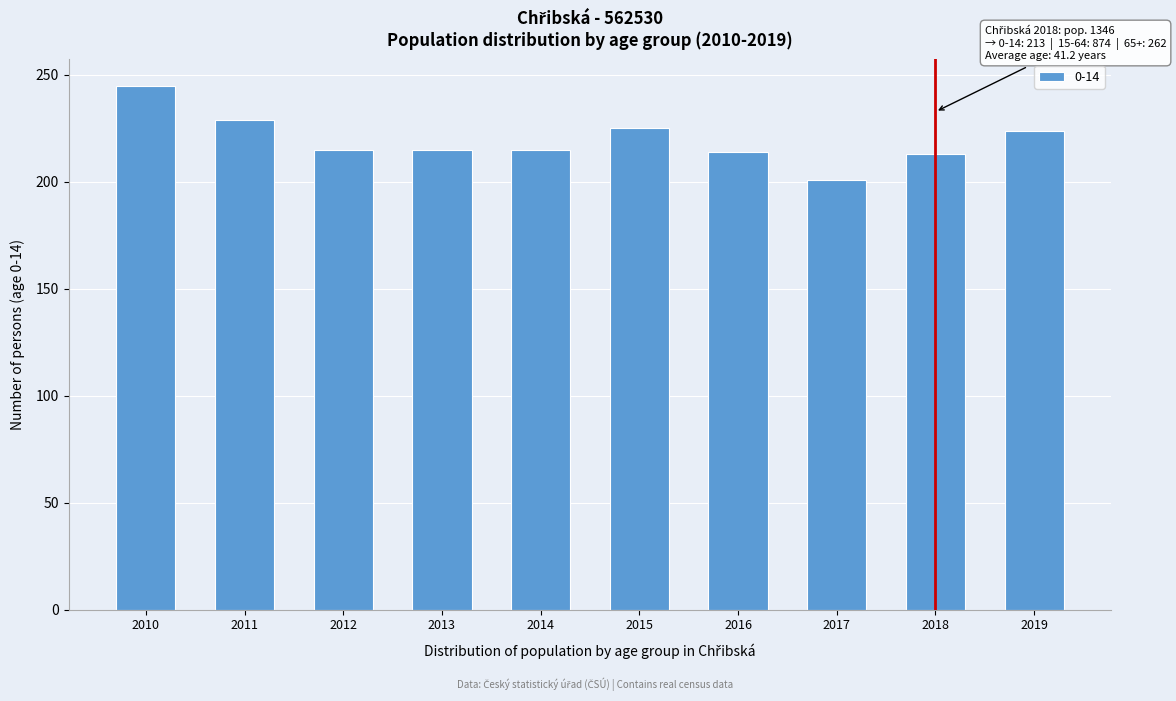

True or false: the data shows 225 at 2015.

True